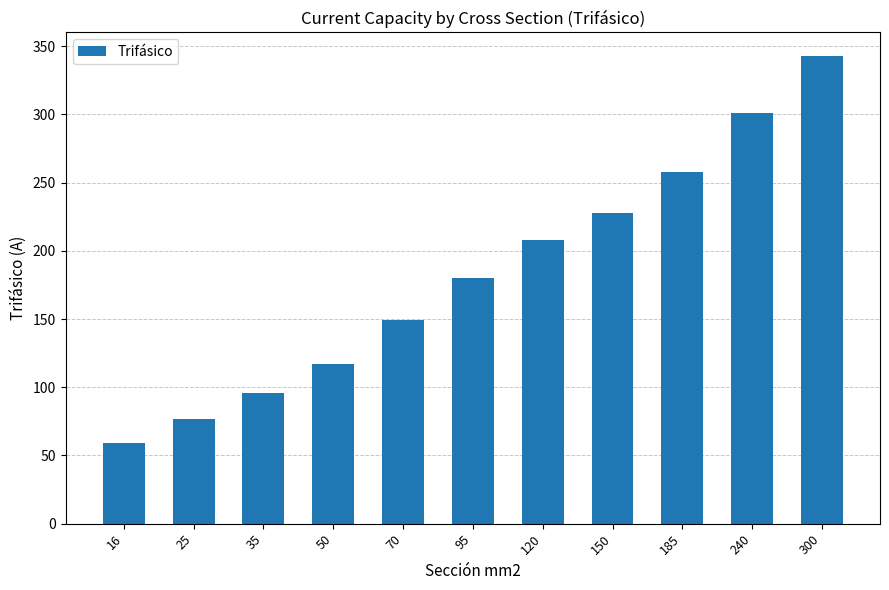

What is the sum of all values?

2016